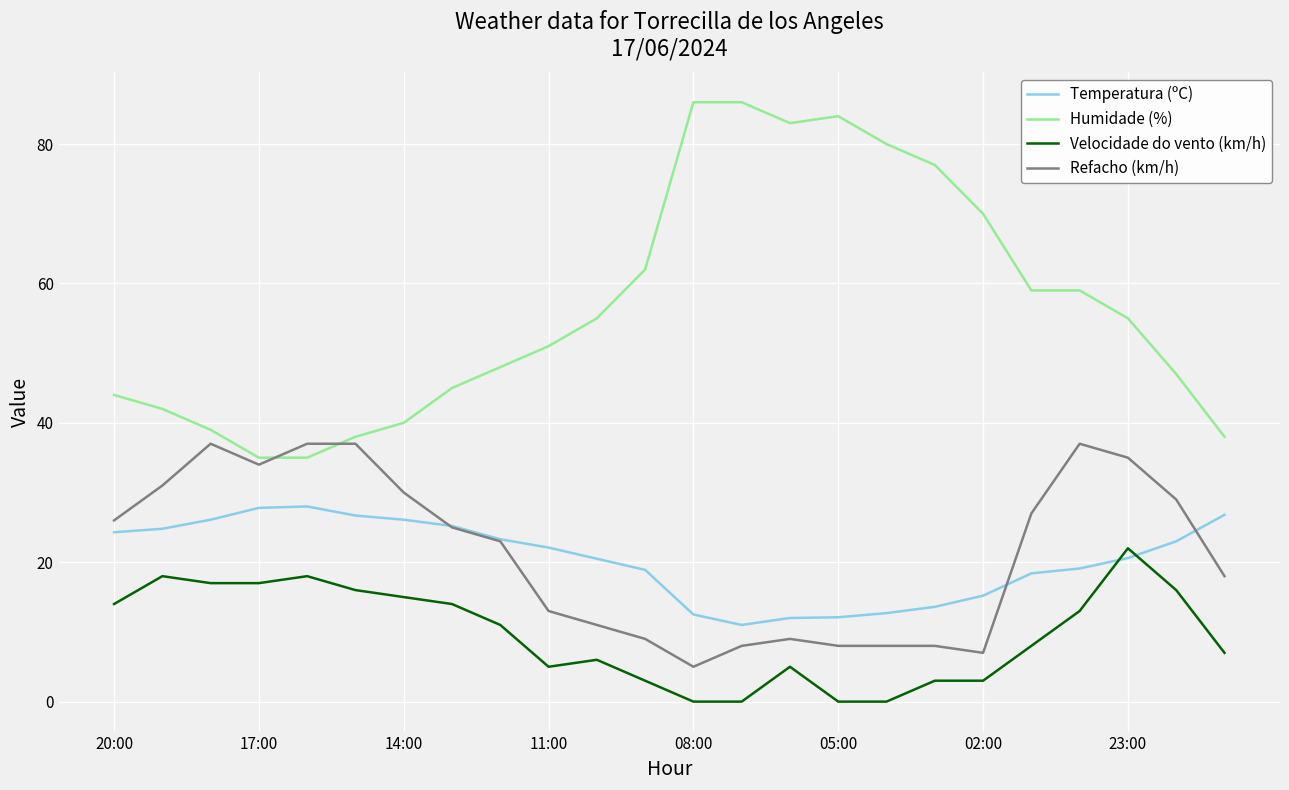

Which series has the largest range (max minus min)?

Humidade (%)